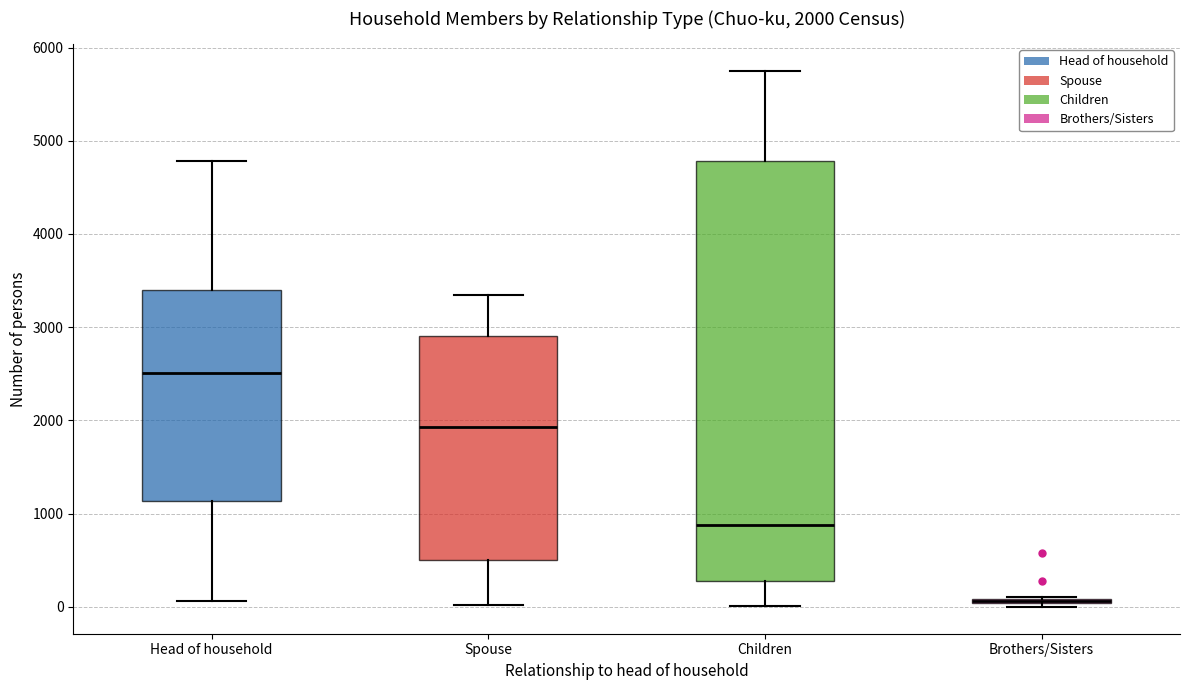

Which box is the tallest, from its lower edge to its upper edge?

Children